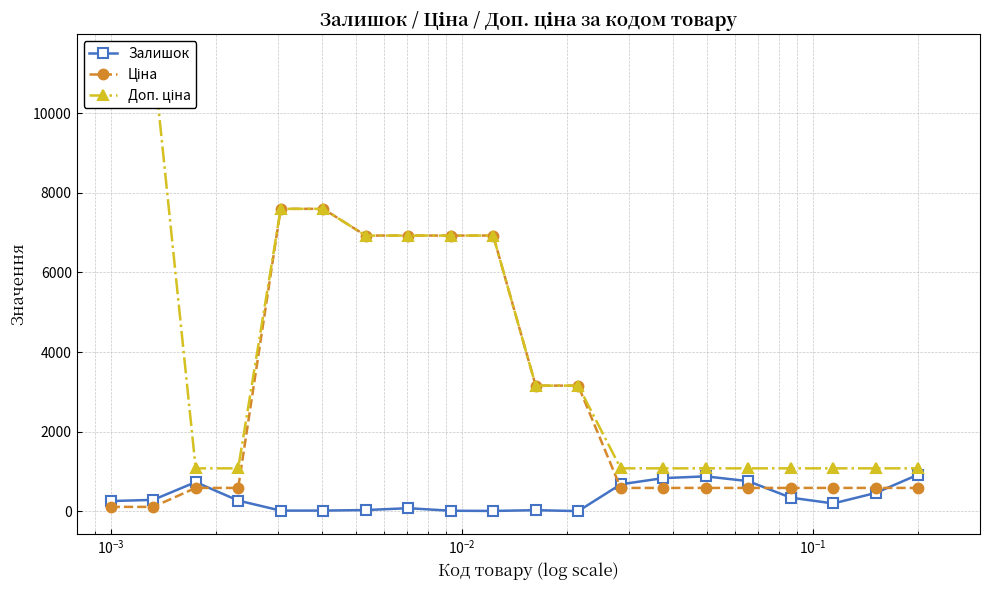

List the series in order of their overall mean, highest first.

Доп. ціна, Ціна, Залишок